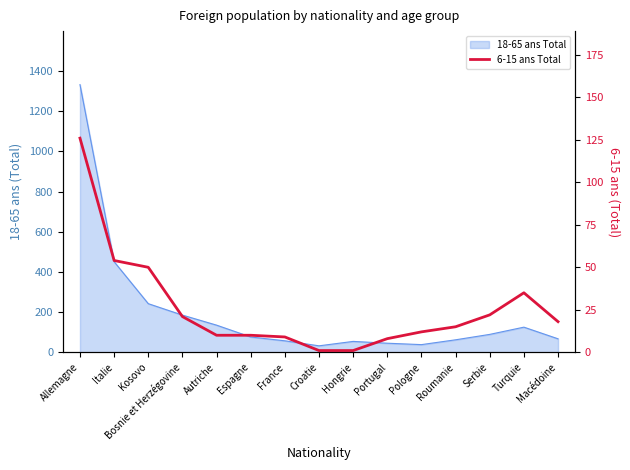

At which category does the chart reach its minimum across all series?

Croatie